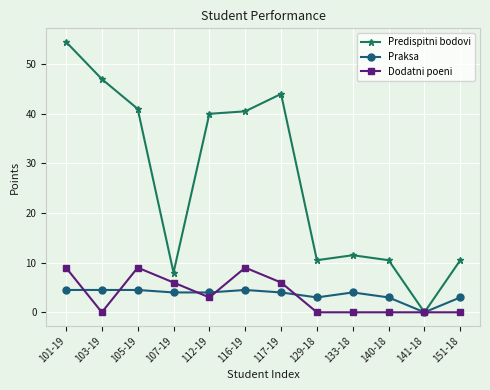

What is the difference between the maximum and second lowest values in the Praksa series?

1.5